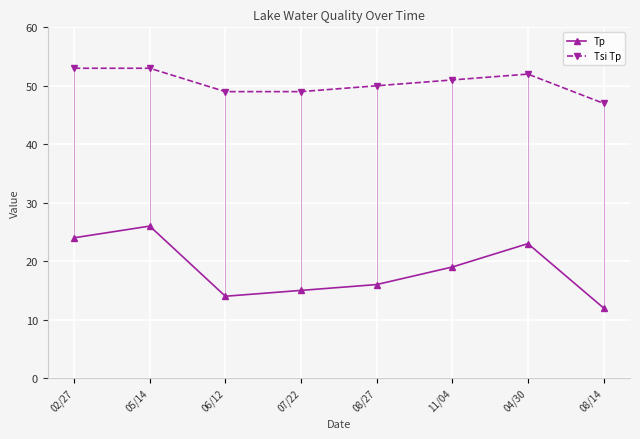

Read the Tsi Tp value at 02/27.

53